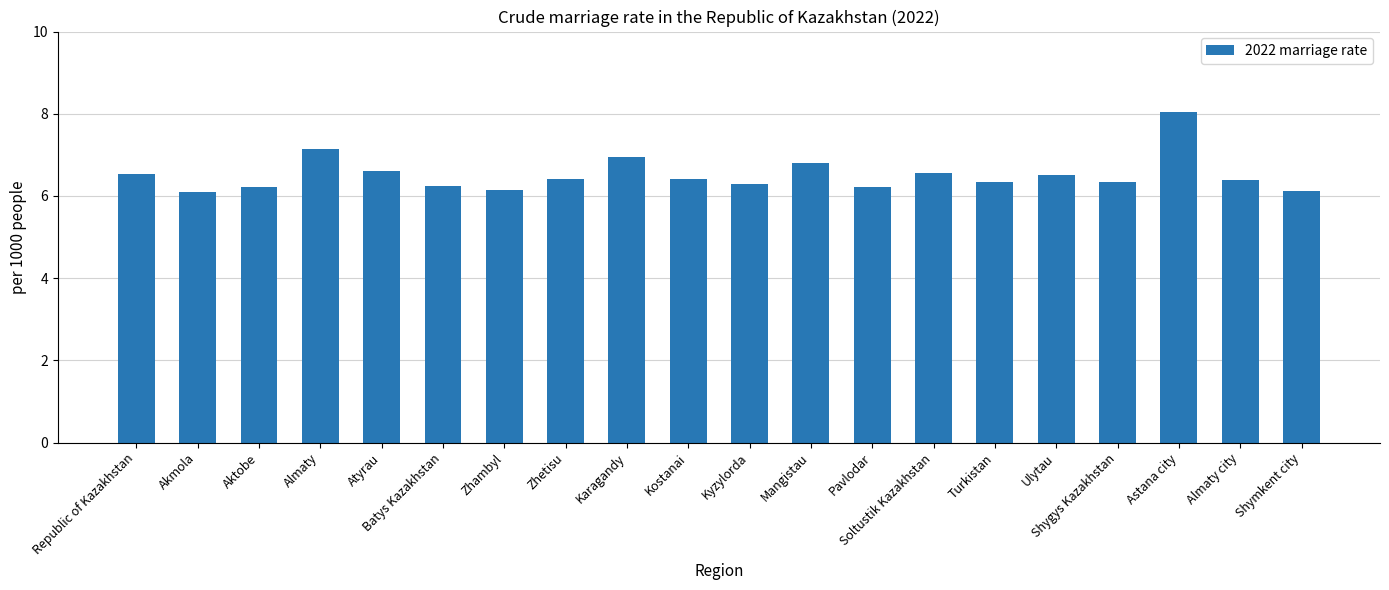

What is the approximate value at Turkistan?

6.3